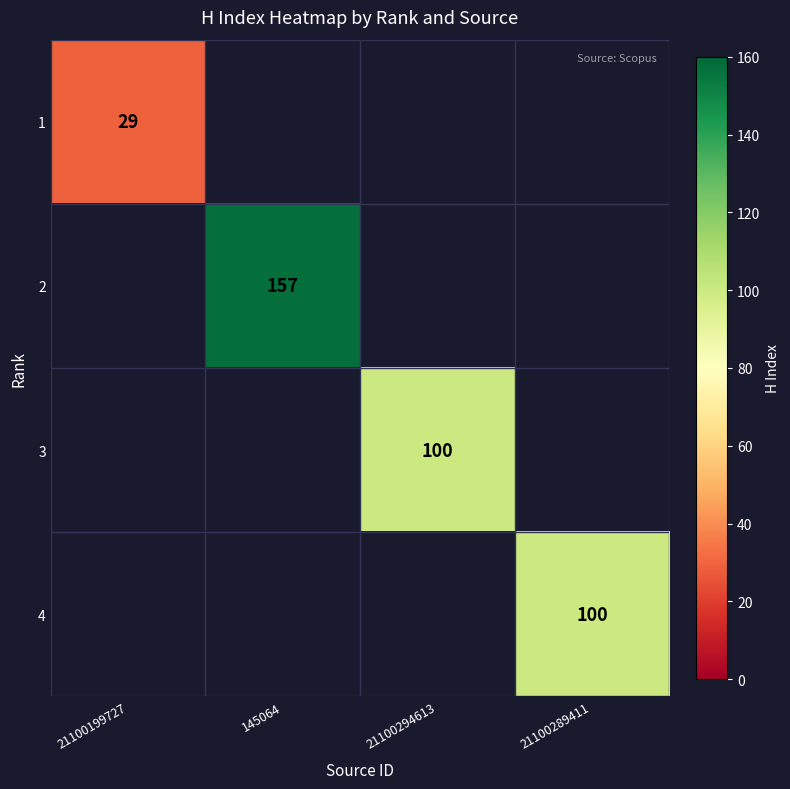

True or false: 4 has a value of 37 at 21100289411.

False